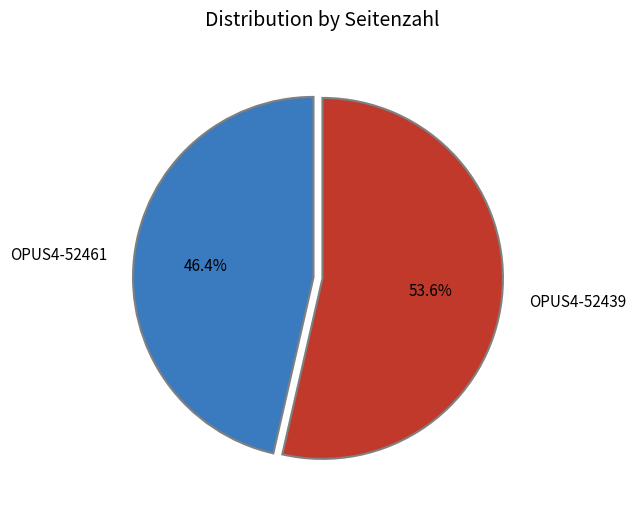

Rank the categories by value from lowest to highest.

OPUS4-52461, OPUS4-52439